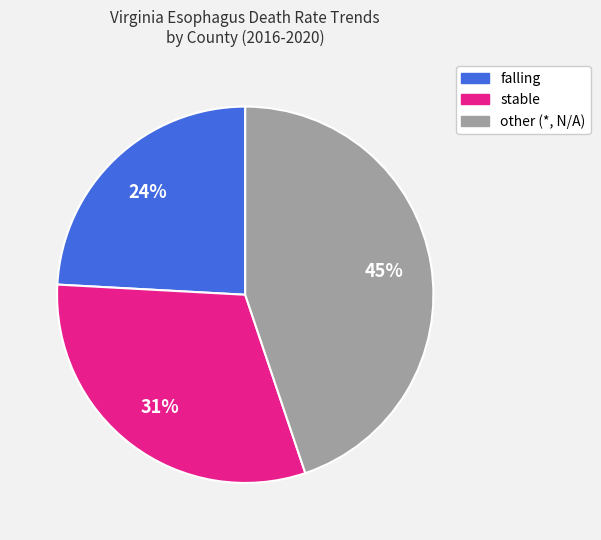

How many slices are in this pie chart?

3